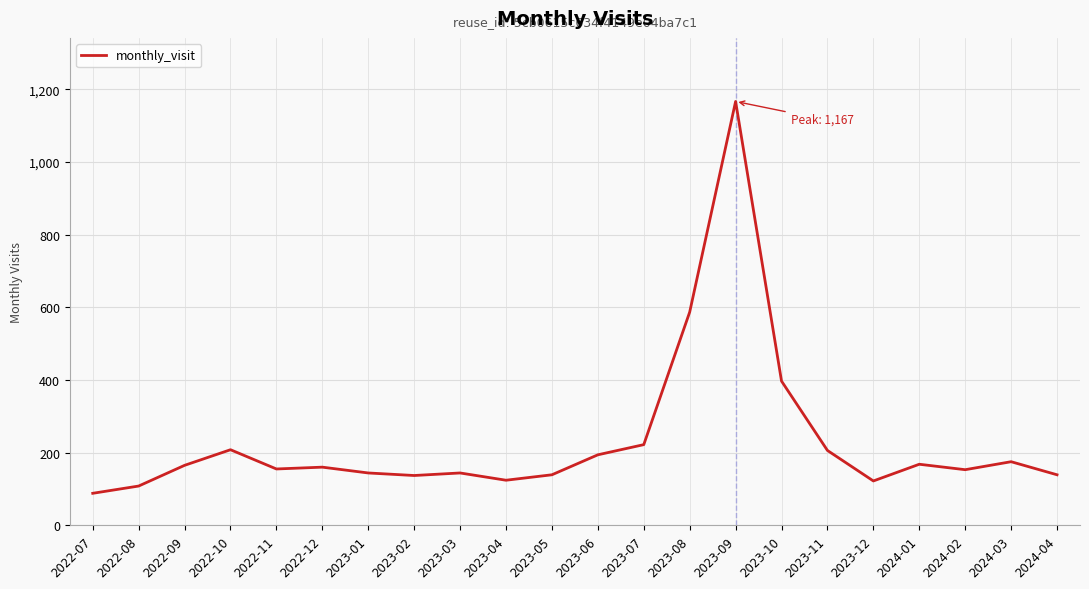

At which label is the value closest to 627?

2023-08